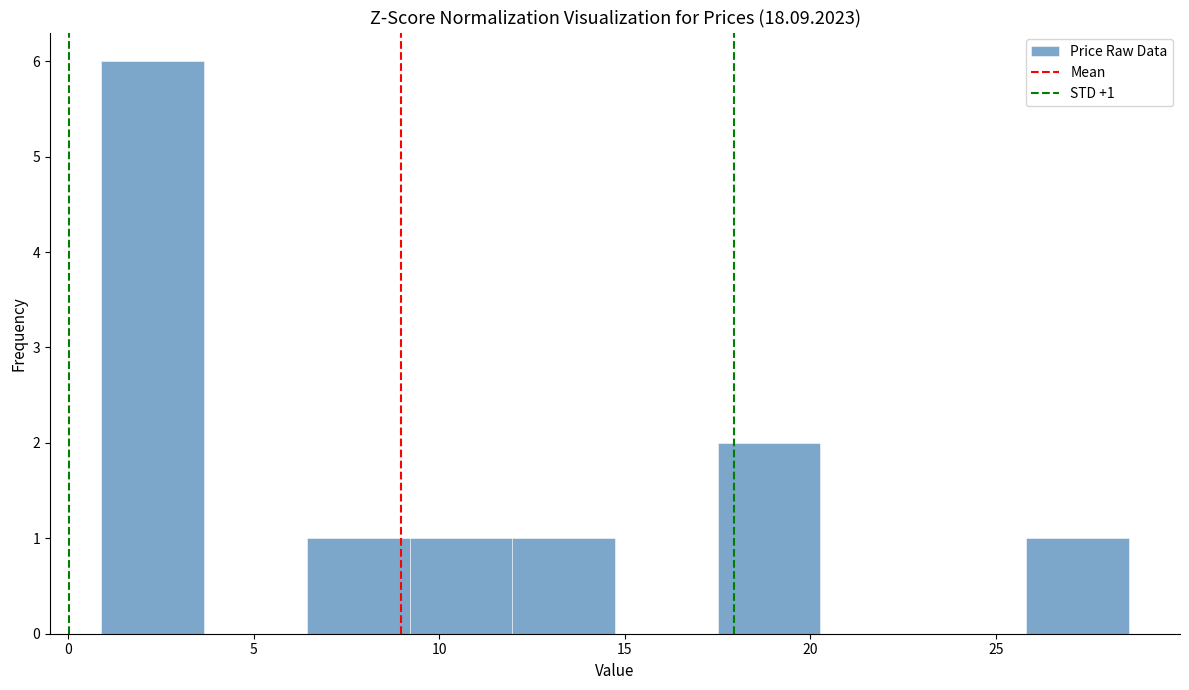

Which range on the x-axis has the tallest bar?

1.0 to 3.5